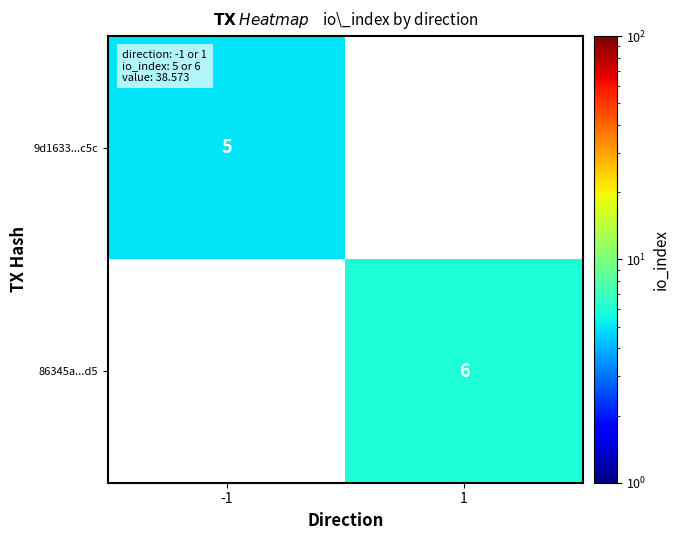

Is it true that 86345a...d5 equals 2 at 1?

False